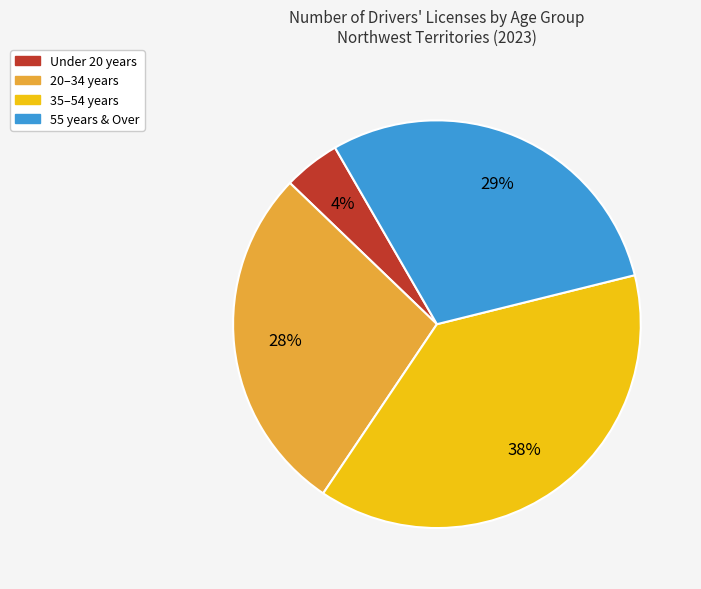

To the nearest percent, what is the average slice percentage?

25%